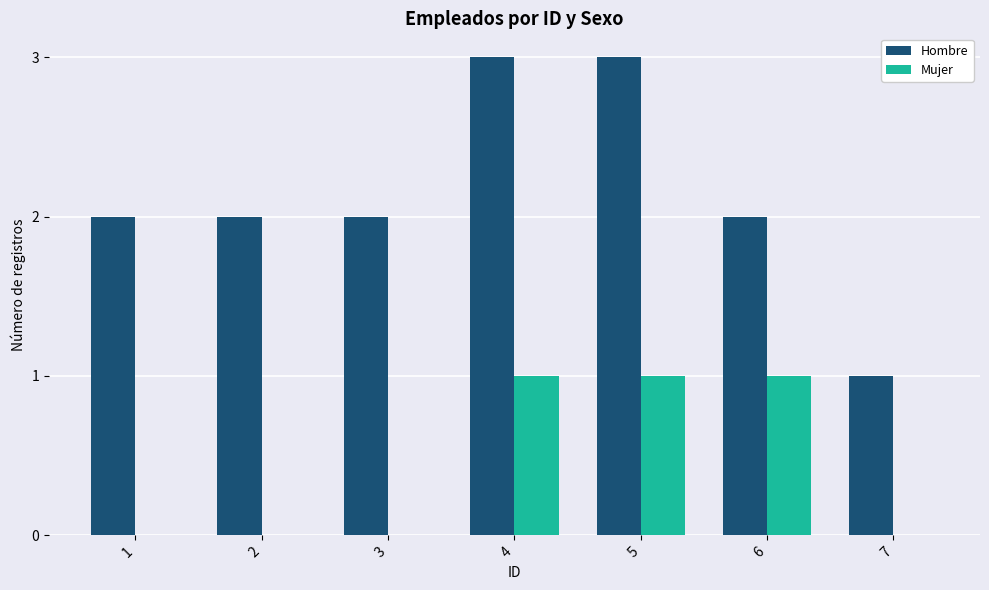

Which series has the largest total across all categories?

Hombre